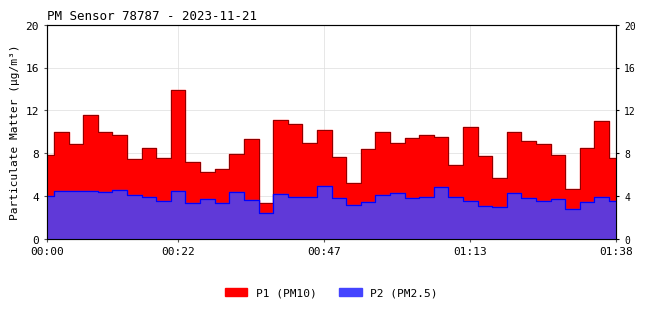

How many lines are shown in the chart?

2